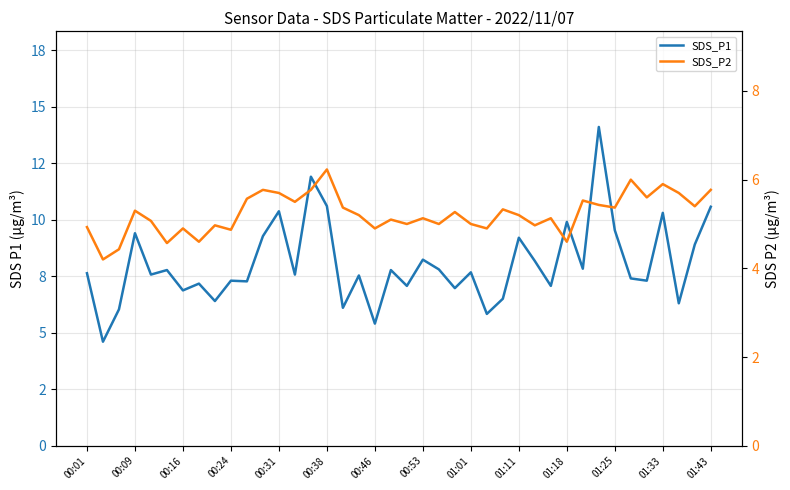

List the series in order of their overall mean, highest first.

SDS_P1, SDS_P2